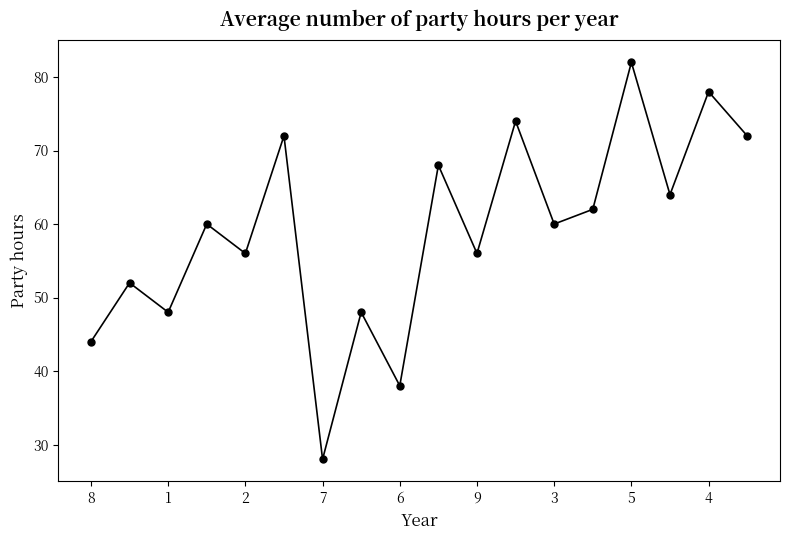

Count the number of categories in the chart.

18